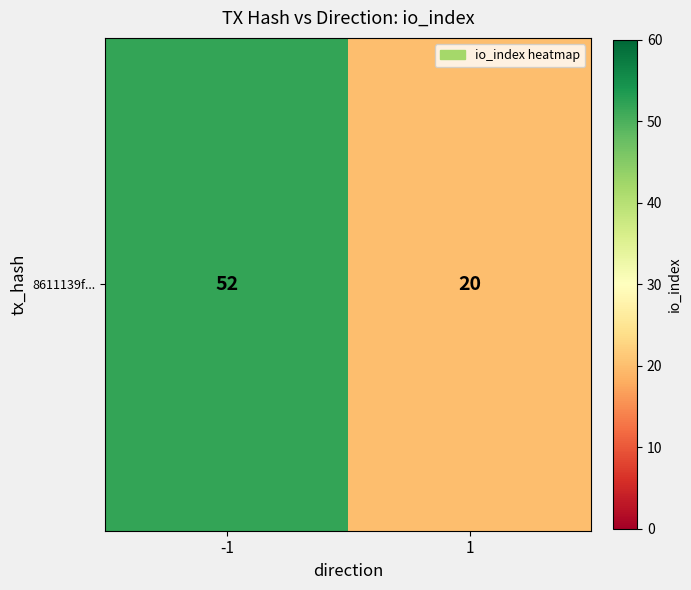

Count the number of categories in the chart.

2